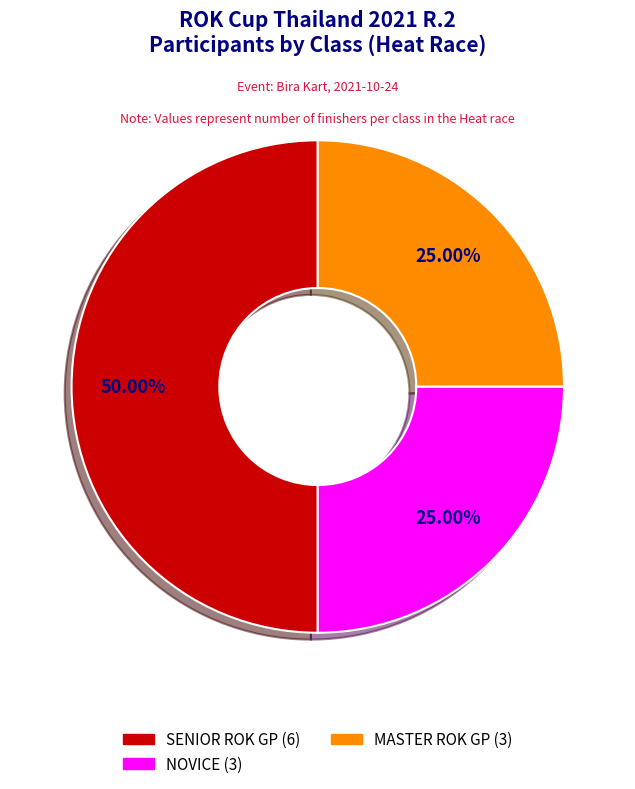

Does NOVICE account for over 50% of the chart?

No